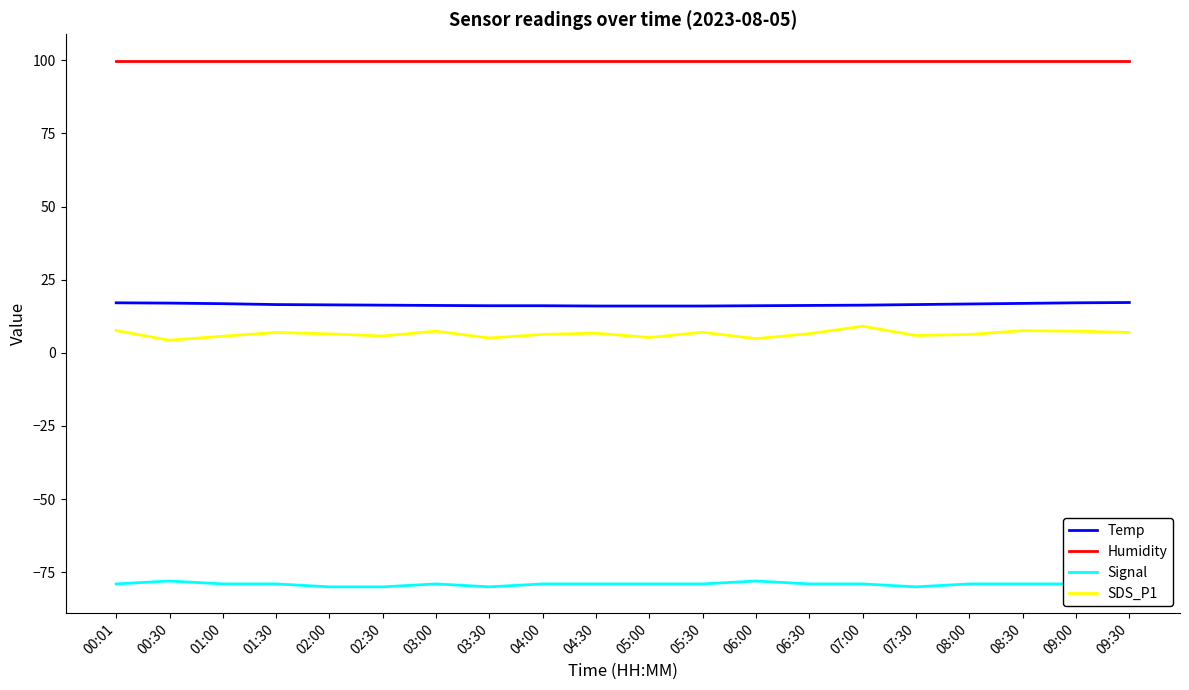

What is the smallest value displayed?

-80.0